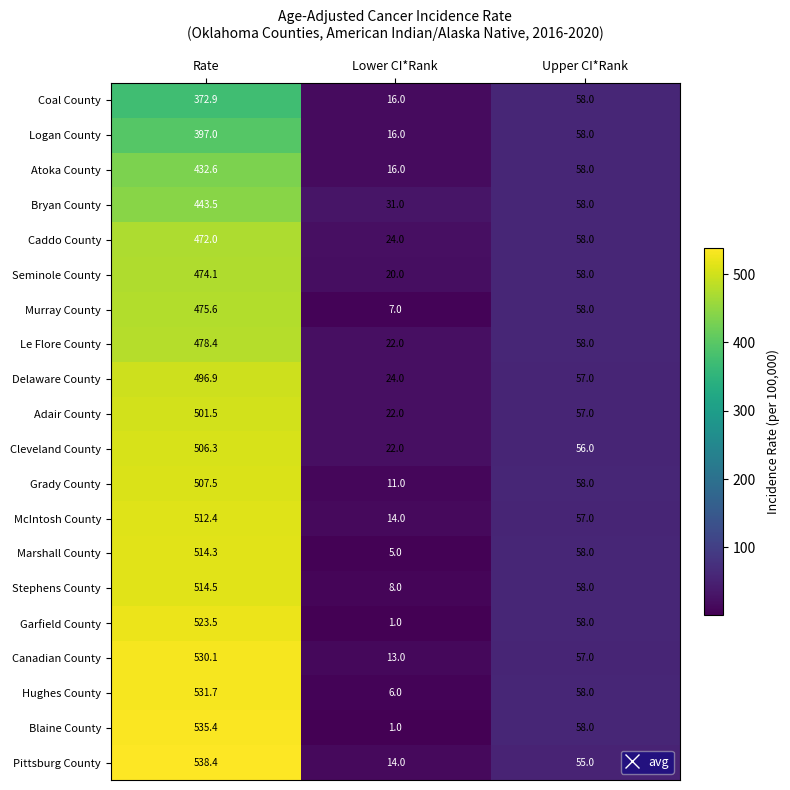

Which series has the largest range (max minus min)?

Blaine County